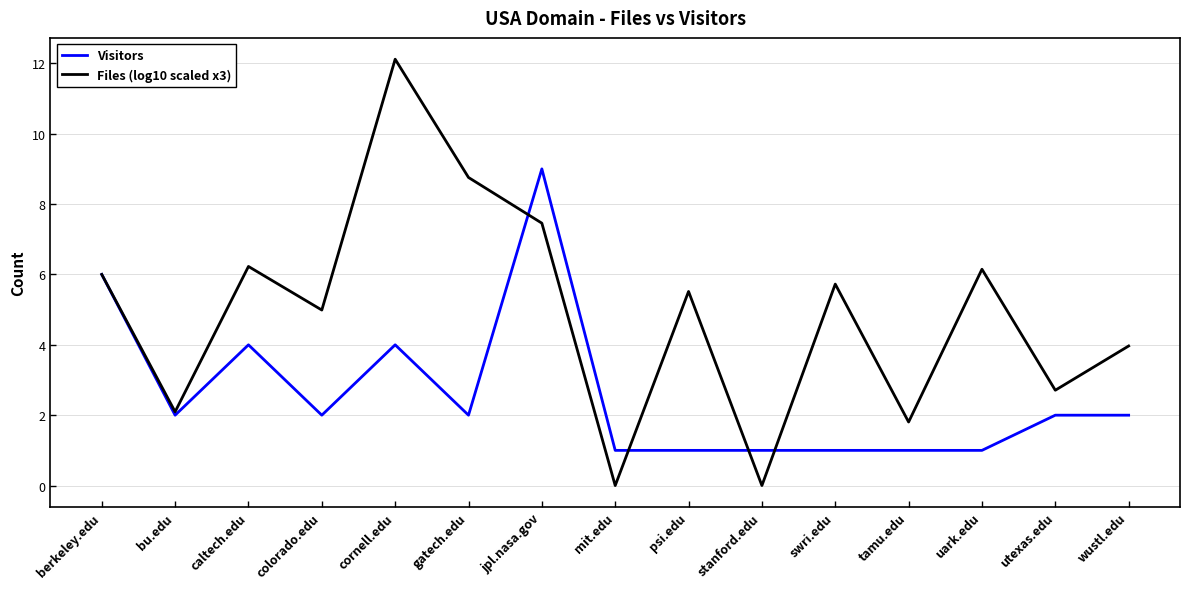

Reading left to right, extract all data points from this chart.

Visitors: 6.0	2.0	4.0	2.0	4.0	2.0	9.0	1.0	1.0	1.0	1.0	1.0	1.0	2.0	2.0
Files (log10 scaled x3): 6.0	2.1	6.2	5.0	12.1	8.8	7.5	0.0	5.5	0.0	5.7	1.8	6.1	2.7	4.0